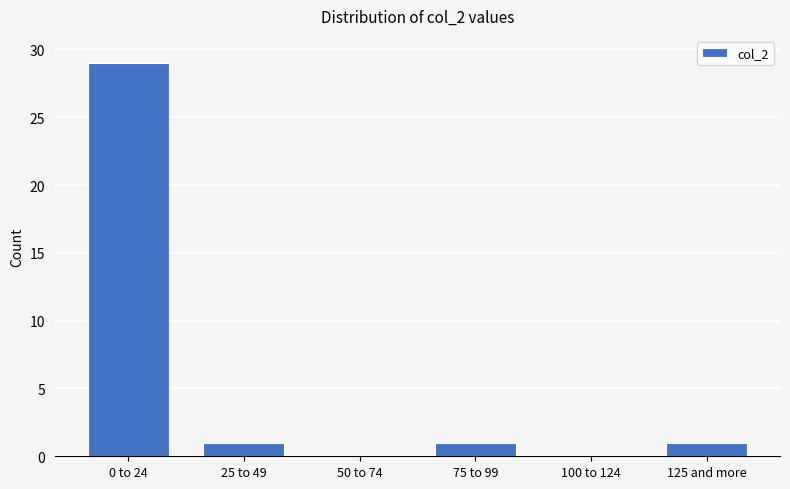

Reading left to right, transcribe all the data shown in this chart.

0 to 24=29	25 to 49=1	50 to 74=0	75 to 99=1	100 to 124=0	125 and more=1